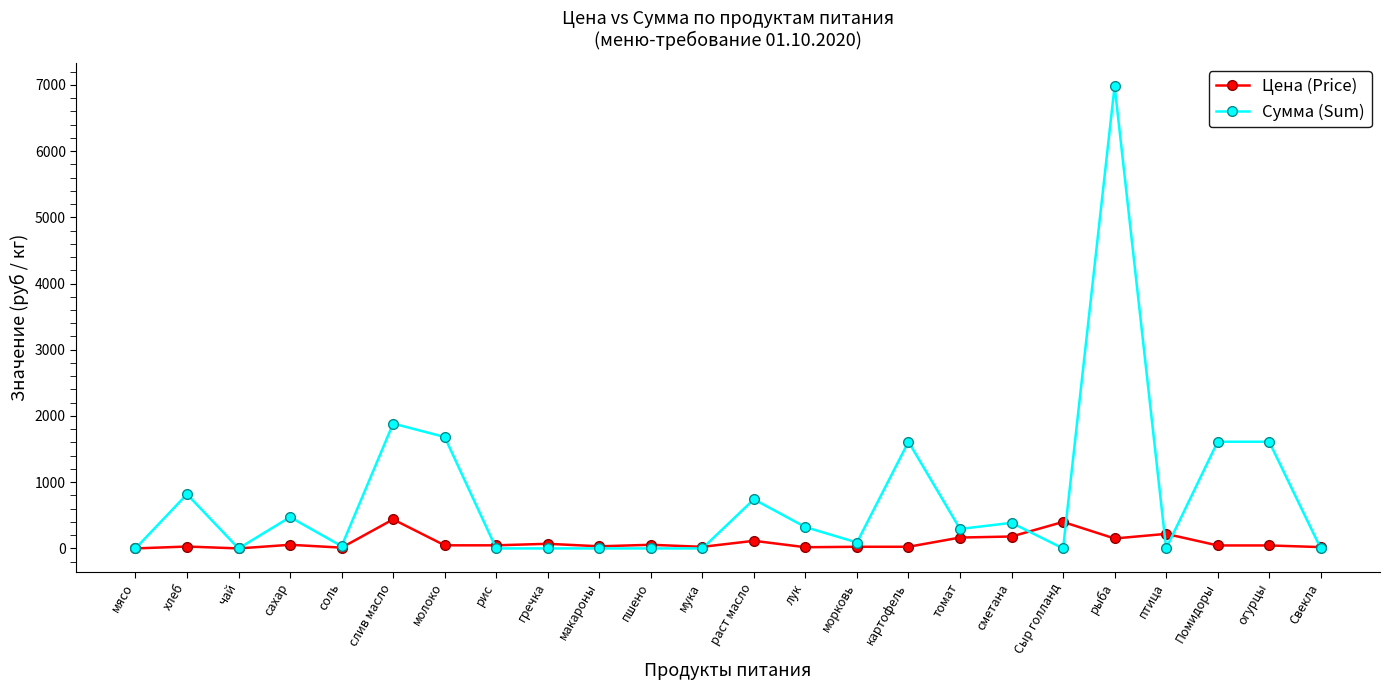

What is the average value of the Цена (Price) series?

92.4